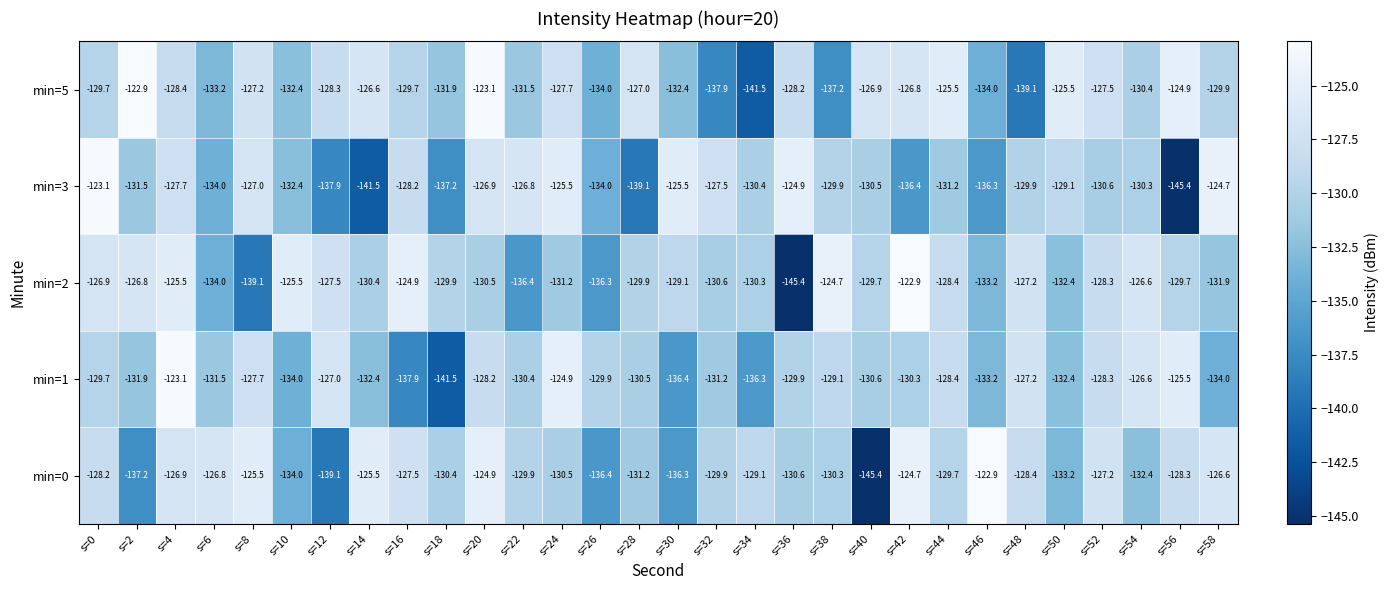

At s=22, list the series in order from largest to smallest.

min=3, min=0, min=1, min=5, min=2